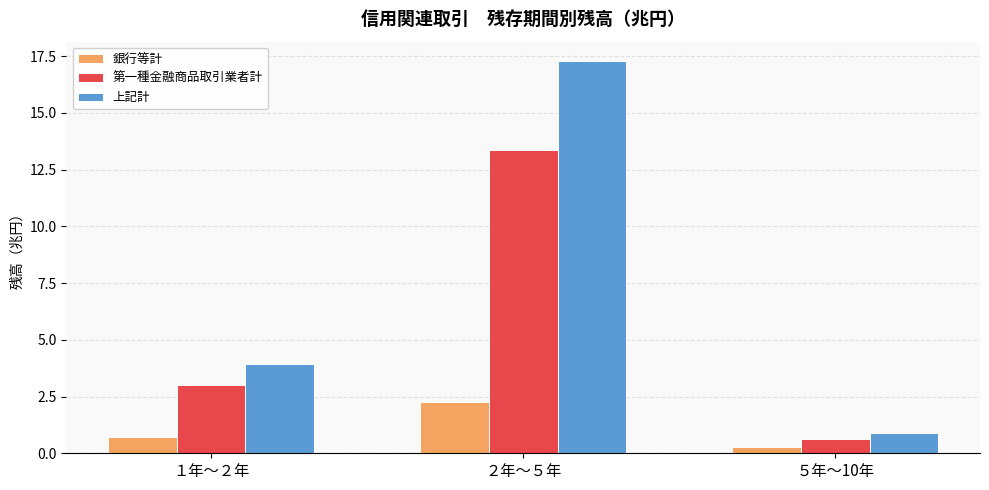

True or false: 銀行等計 has a value of 2.2 at ２年～５年.

True